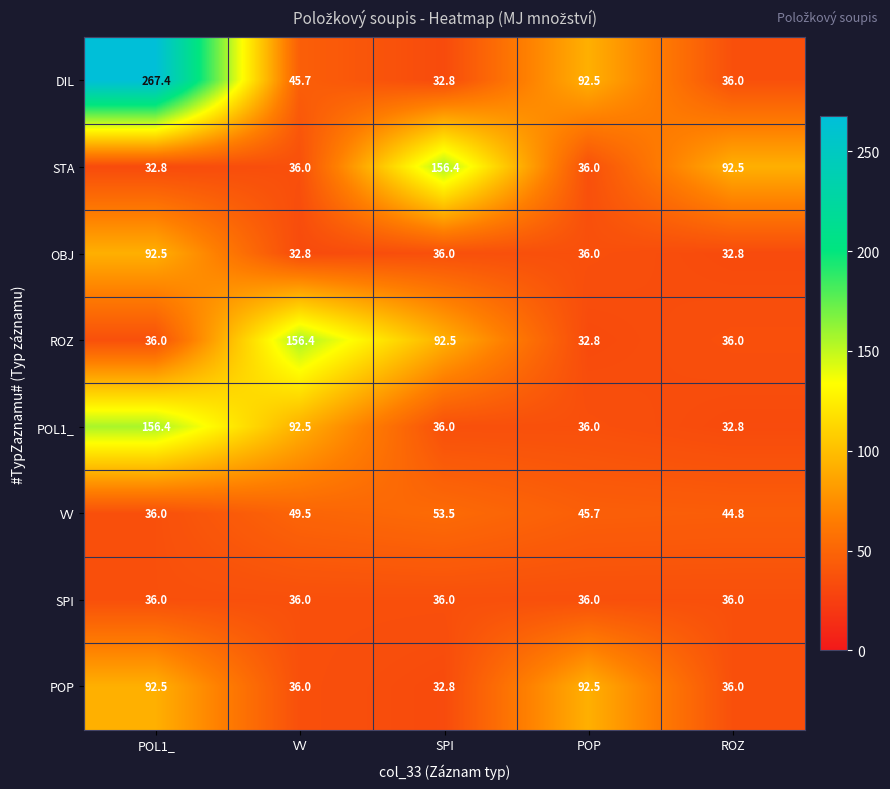

At which category is the sum across all series the highest?

POL1_